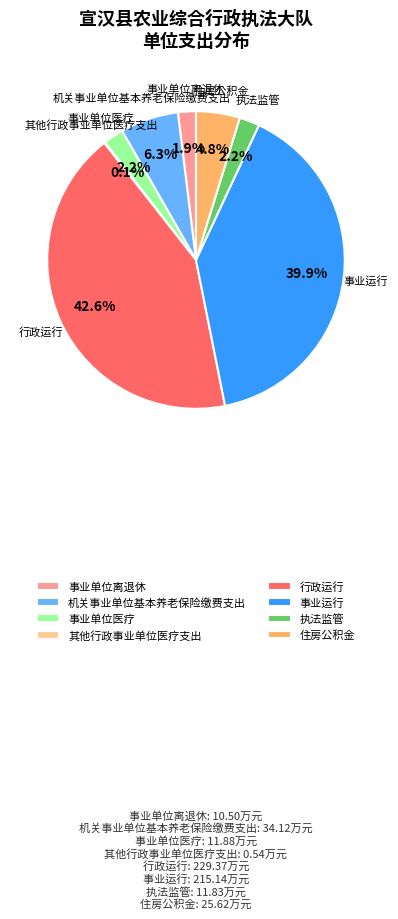

To the nearest percent, what portion does 事业运行 represent?

40%